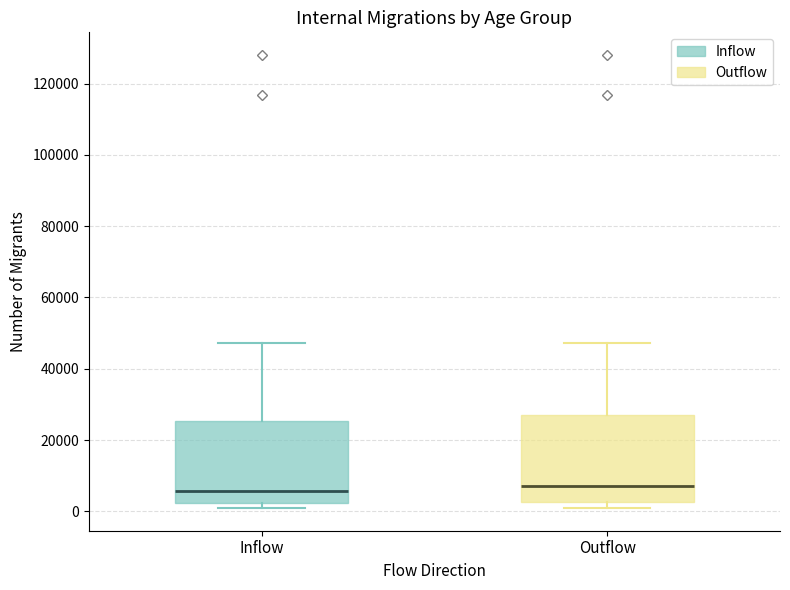

Where does the upper whisker of the box for Inflow end on the y-axis? The values are not printed on the chart, so give them approximately, as read against the axis.

48000